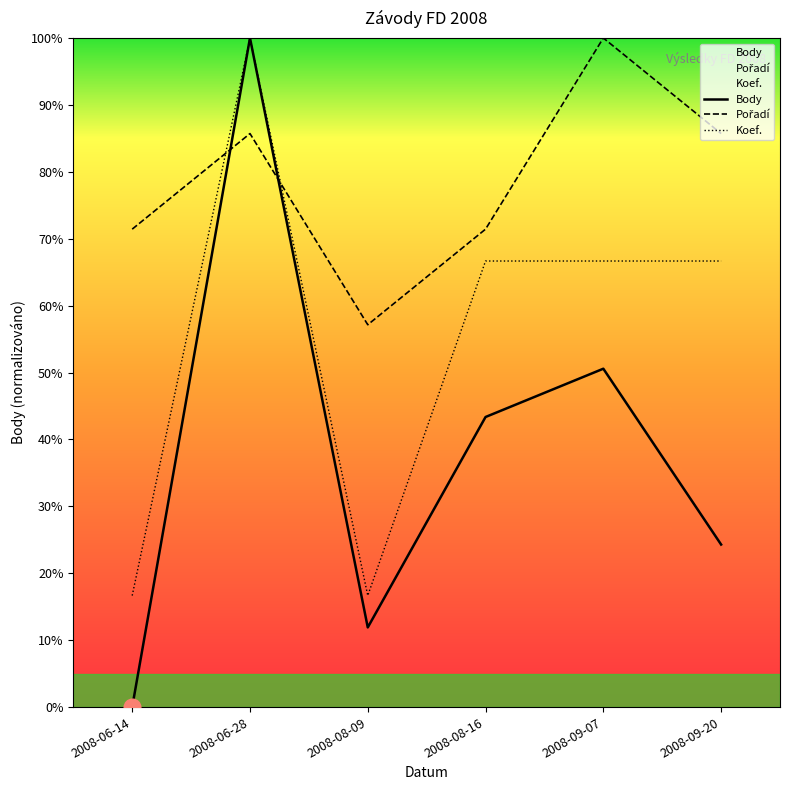

Which series has the widest spread of values?

Body